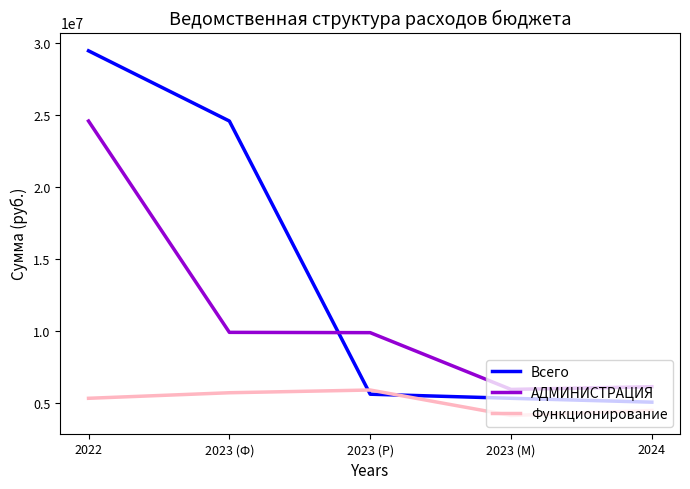

Rank the series by their maximum value, from highest to lowest.

Всего, АДМИНИСТРАЦИЯ, Функционирование